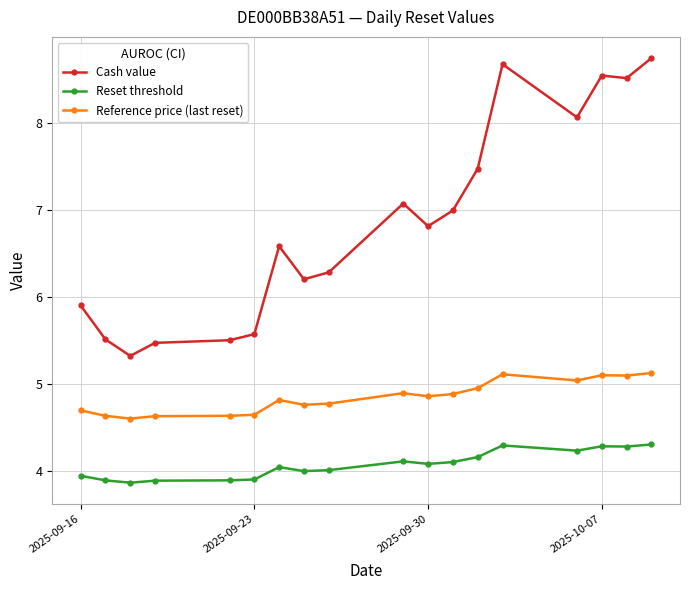

What is the lowest value of the Reset threshold series?

3.9